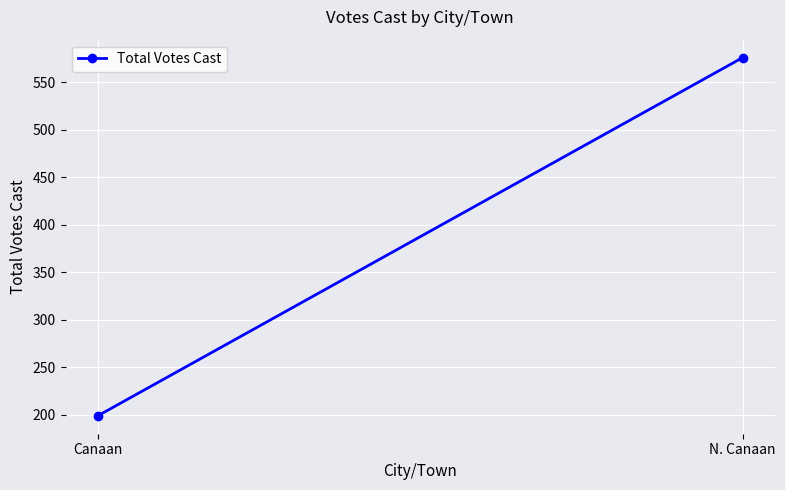

What is the difference between the maximum and minimum values?

377